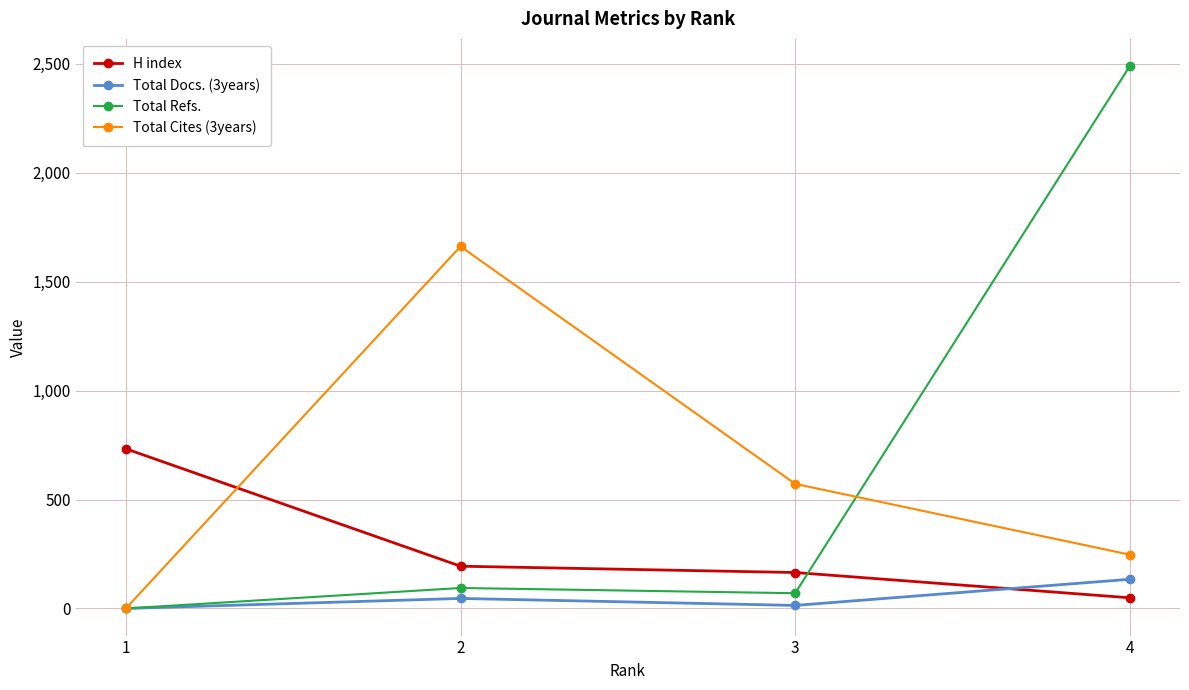

At which category does Total Cites (3years) reach its first local peak?

2